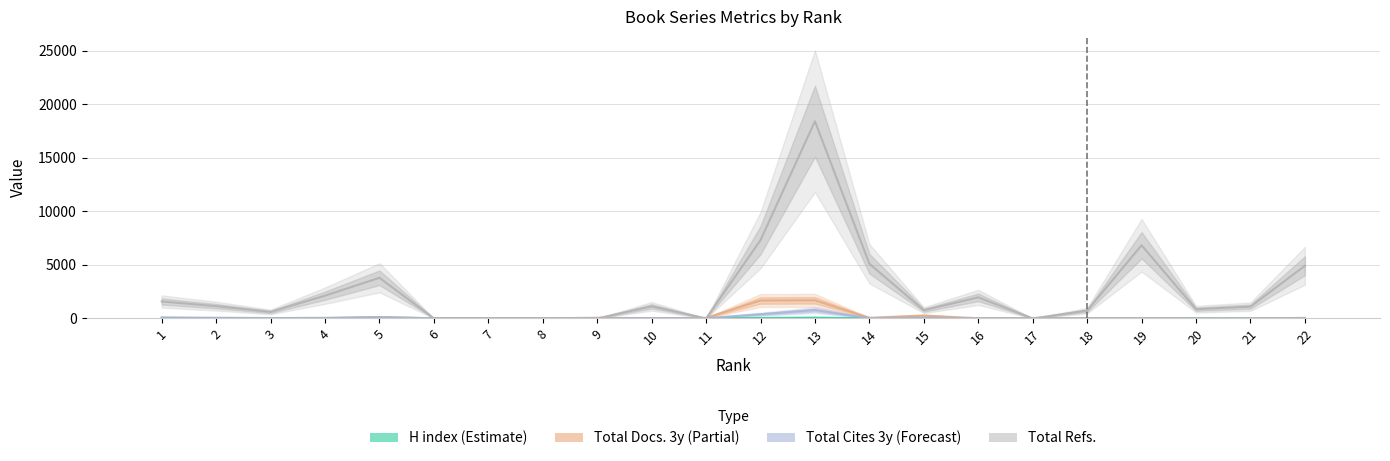

What is the sum of the Total Cites (3years) values at 5 and 1?

210